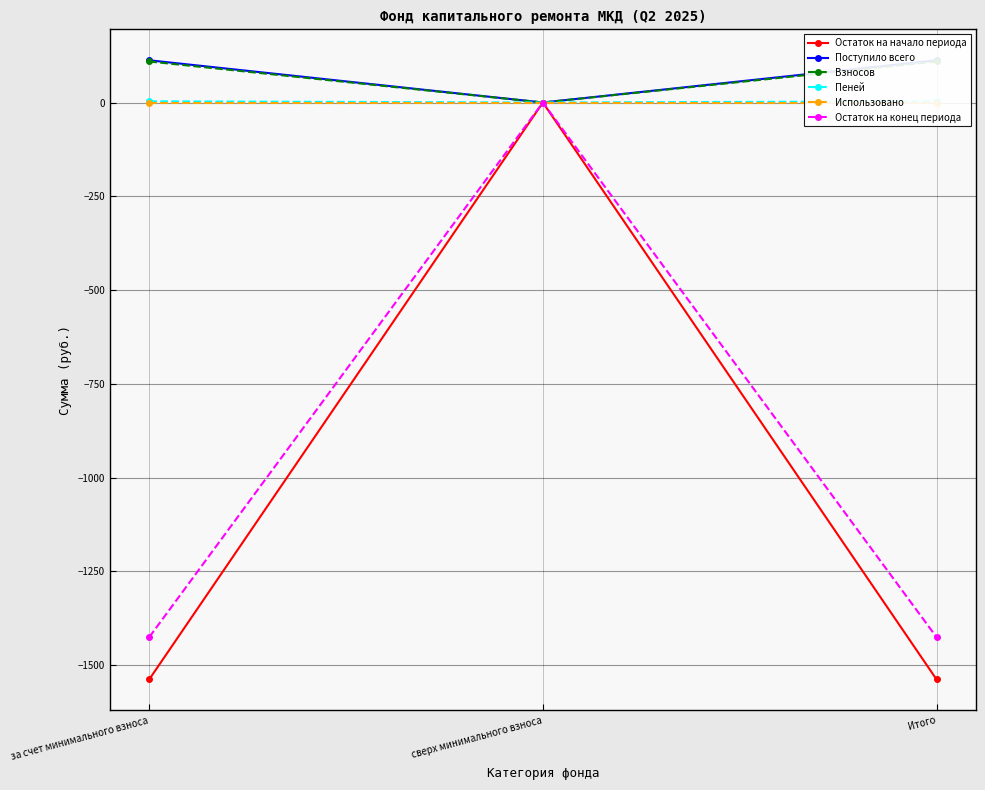

How many values in the Остаток на начало периода series are below -1537?

2